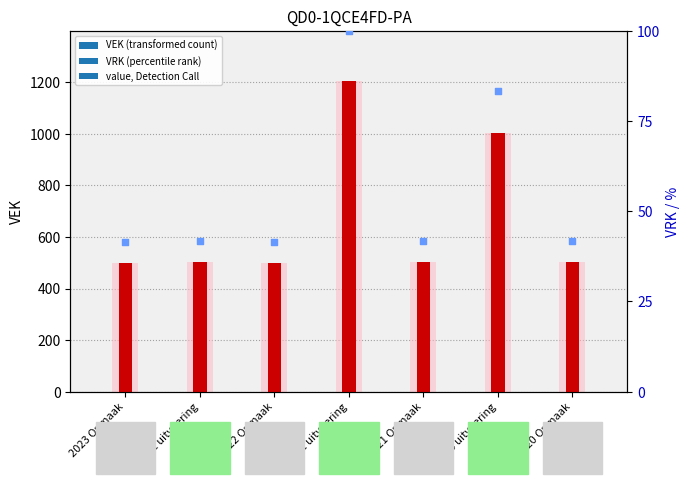

Which series reaches the maximum Y coordinate?

VEK